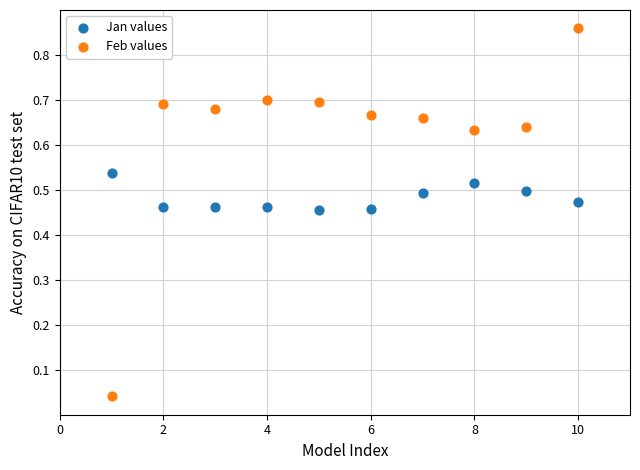

Across all data points, what is the range of X values (max minus min)?

9.0